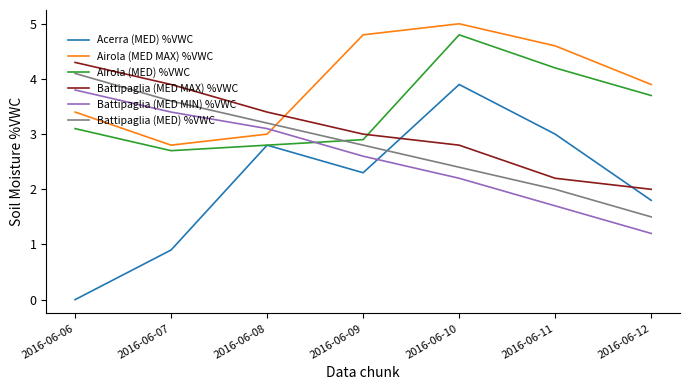

The value of Airola (MED MAX) %VWC at 2016-06-12 is 3.9. True or false?

True